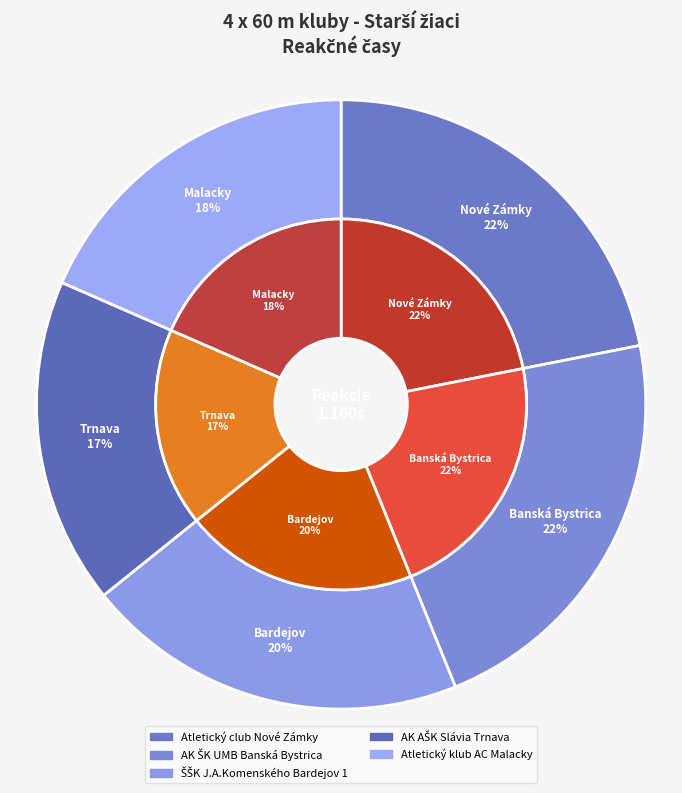

True or false: AK AŠK Slávia Trnava accounts for 17% of the total.

True